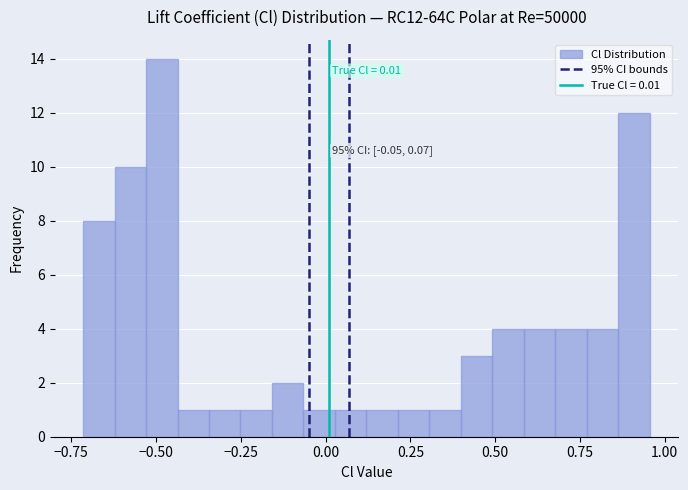

Read against the x-axis, roughly where is the centre of the tallest bar?

-0.50